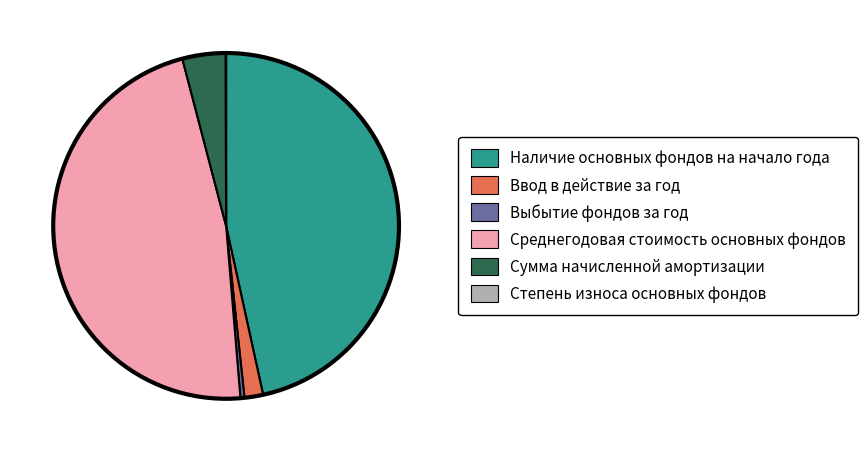

What is the largest slice in the pie chart?

Среднегодовая стоимость основных фондов